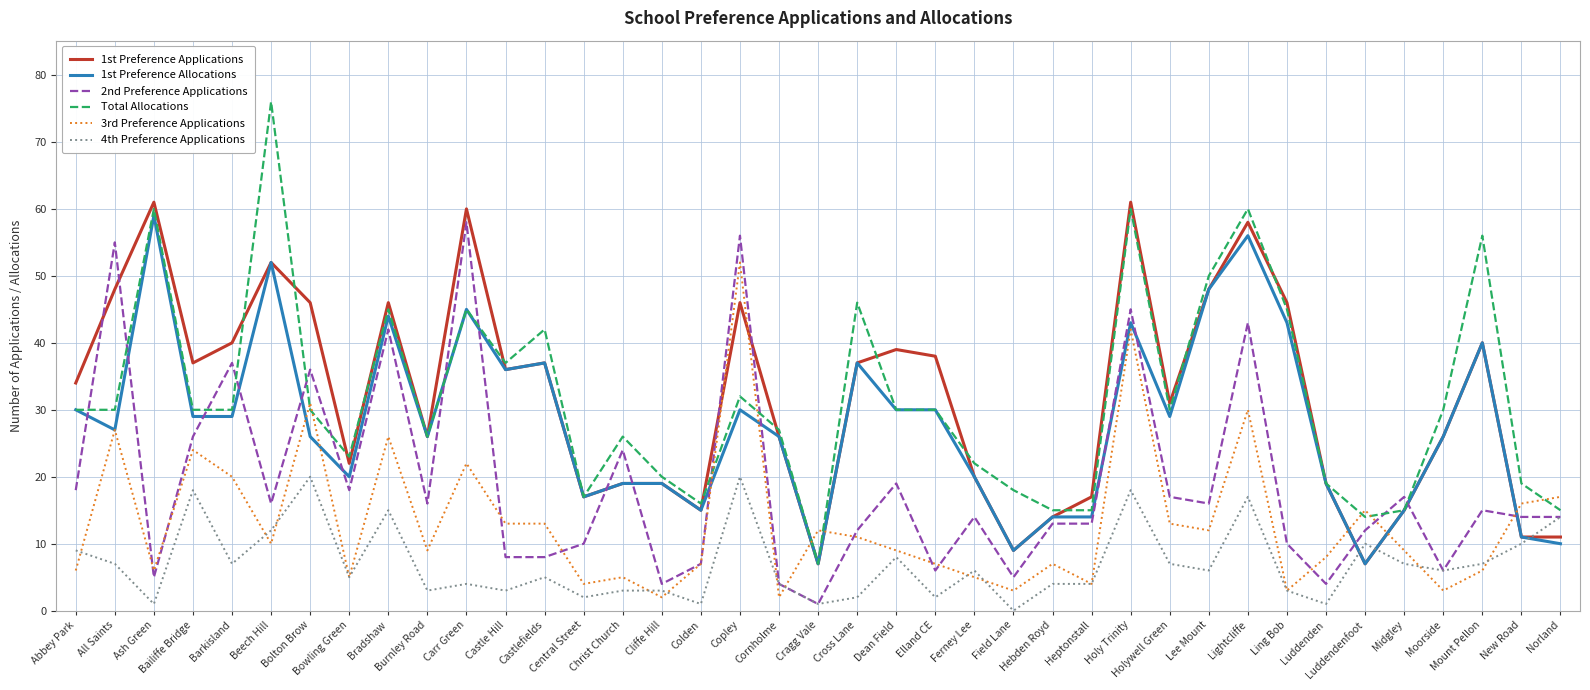

Which category has the lowest value across all series?

Field Lane